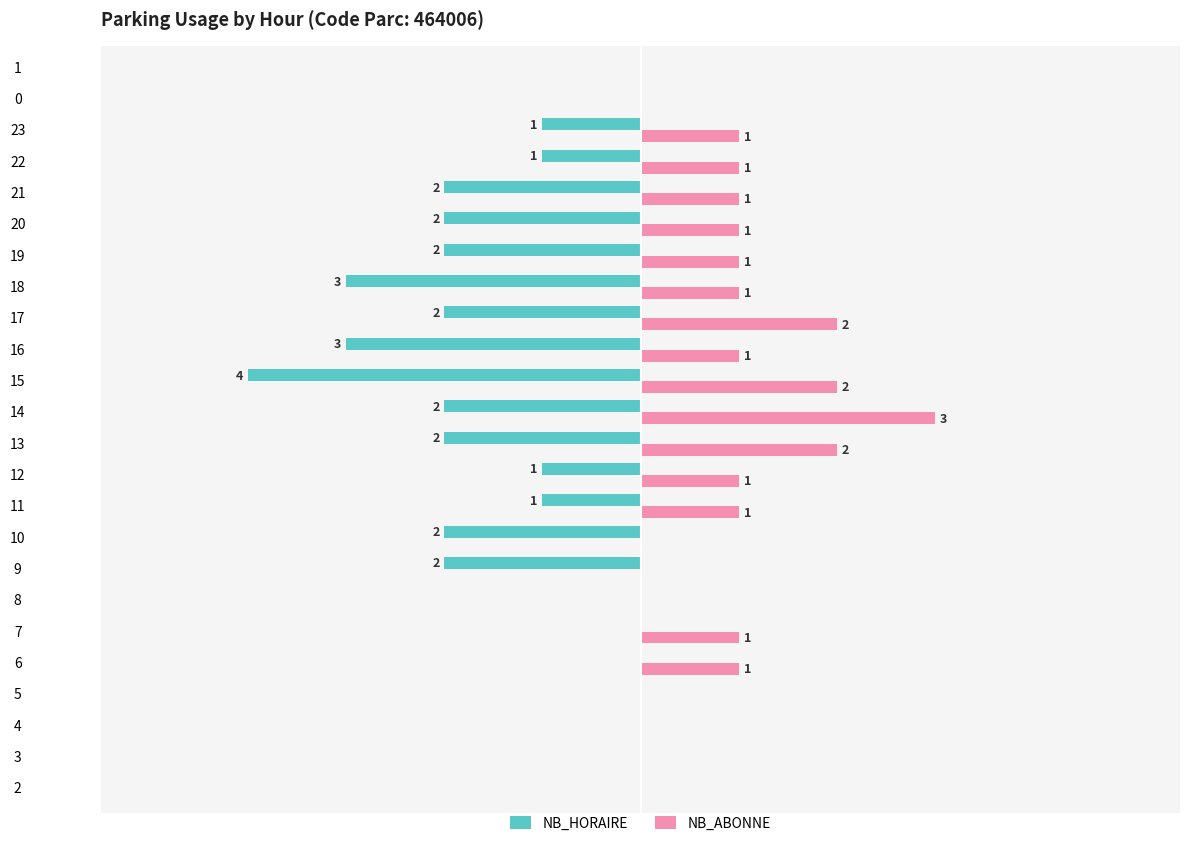

Between 6 and 10, which series saw the biggest shift?

NB_HORAIRE